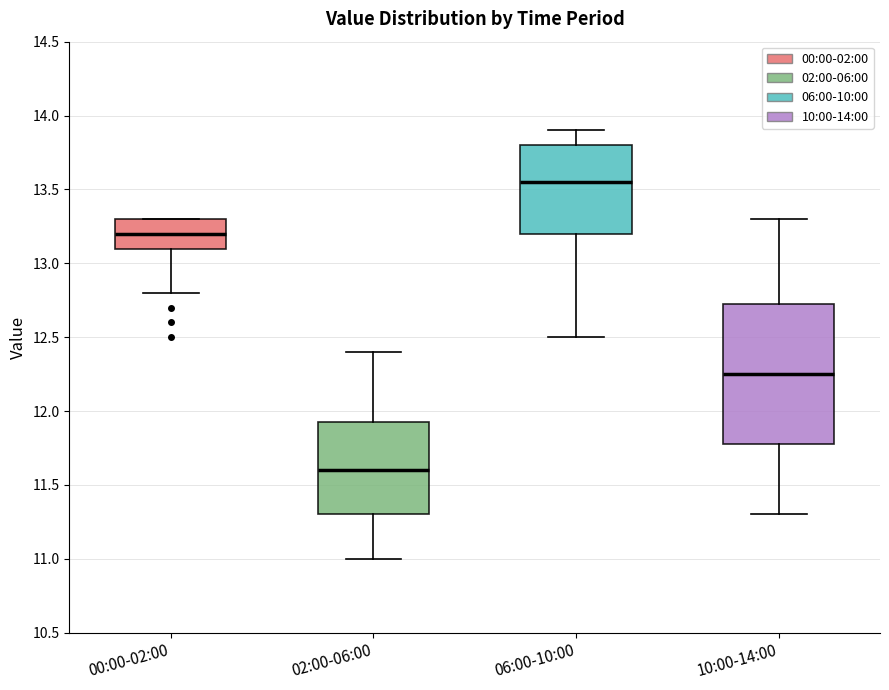

Comparing the boxes themselves (not the whiskers), which one is the tallest?

10:00-14:00